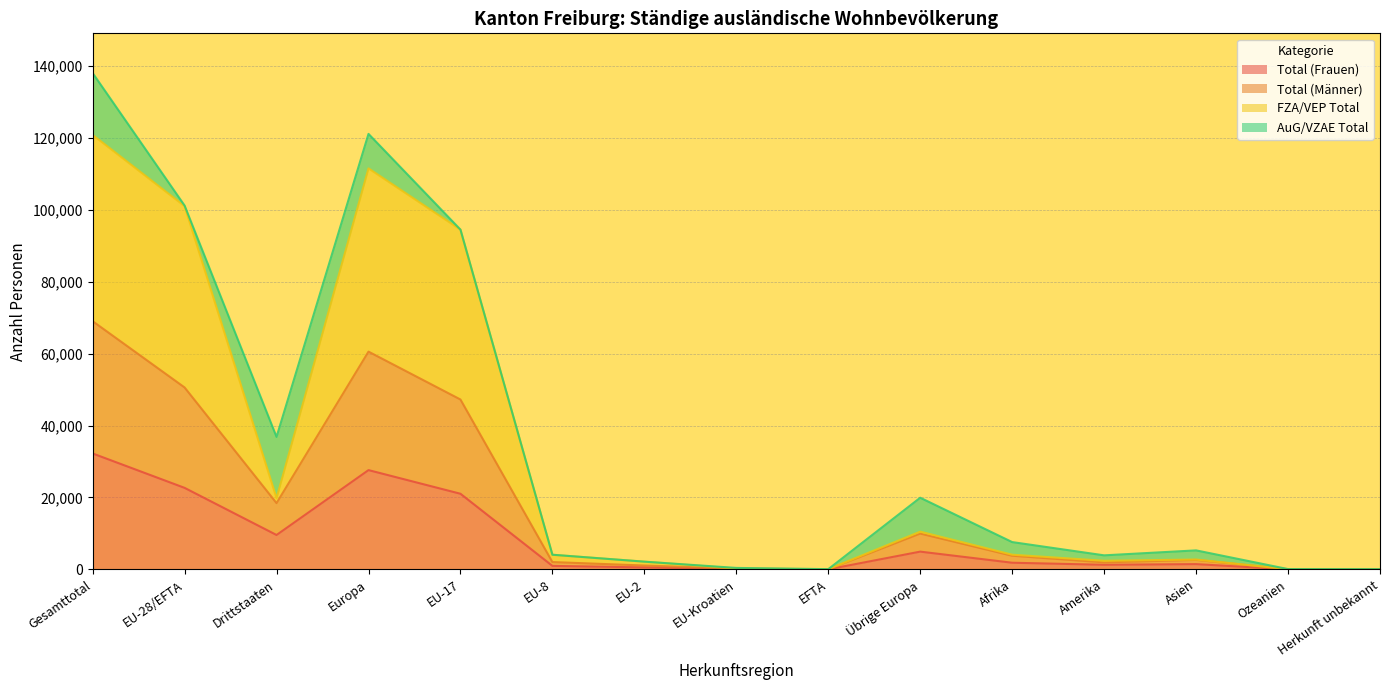

What is the maximum value for Total (Frauen)?

32232